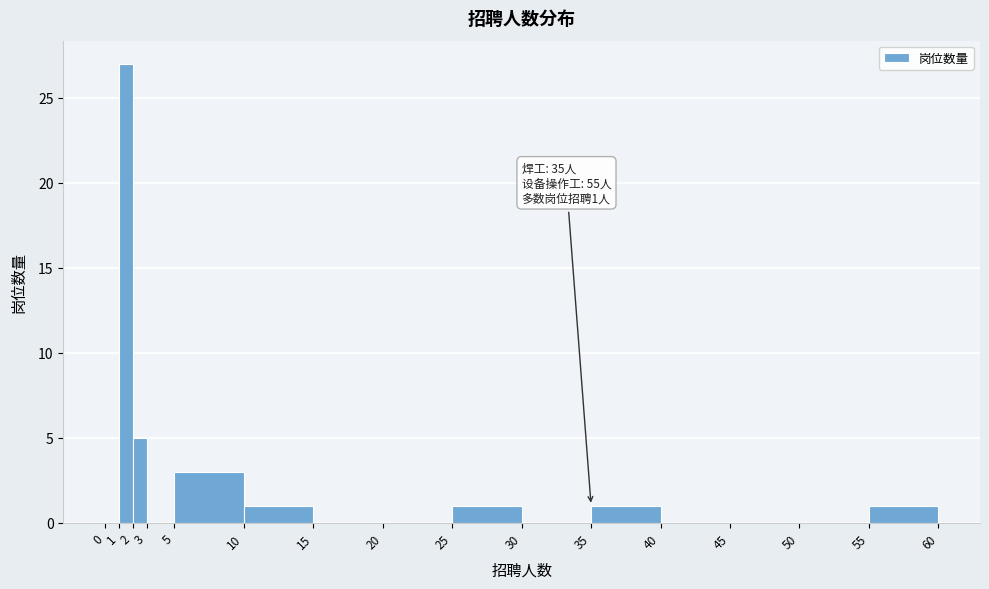

Over which range of the x-axis is the bar tallest?

1 to 2